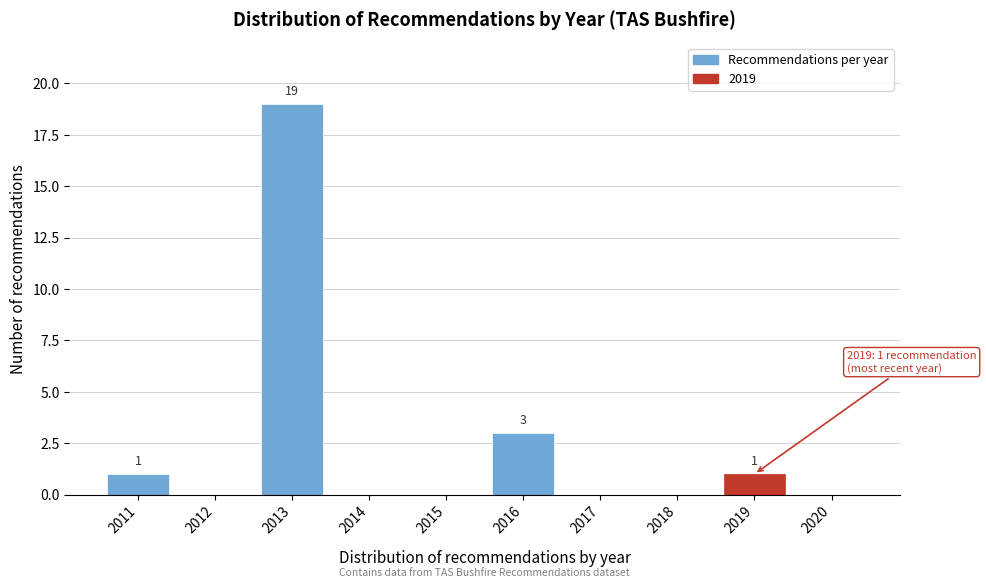

Reading left to right, extract all data points from this chart.

2011=1	2012=0	2013=19	2014=0	2015=0	2016=3	2017=0	2018=0	2019=1	2020=0